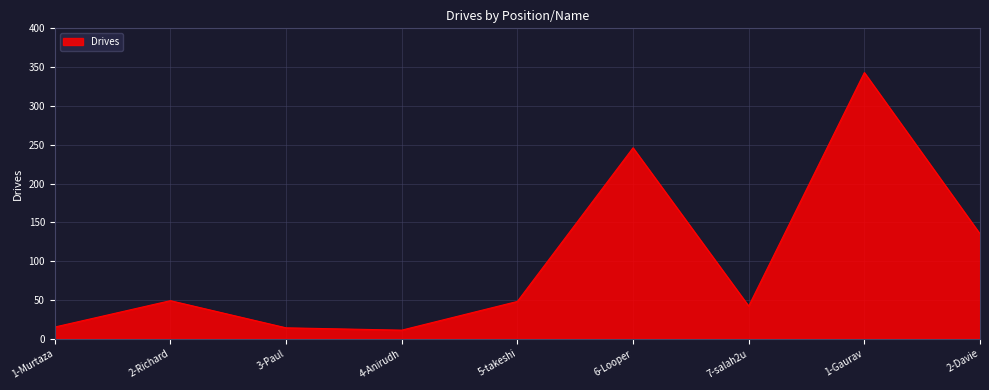

What is the minimum value shown in the chart?

11